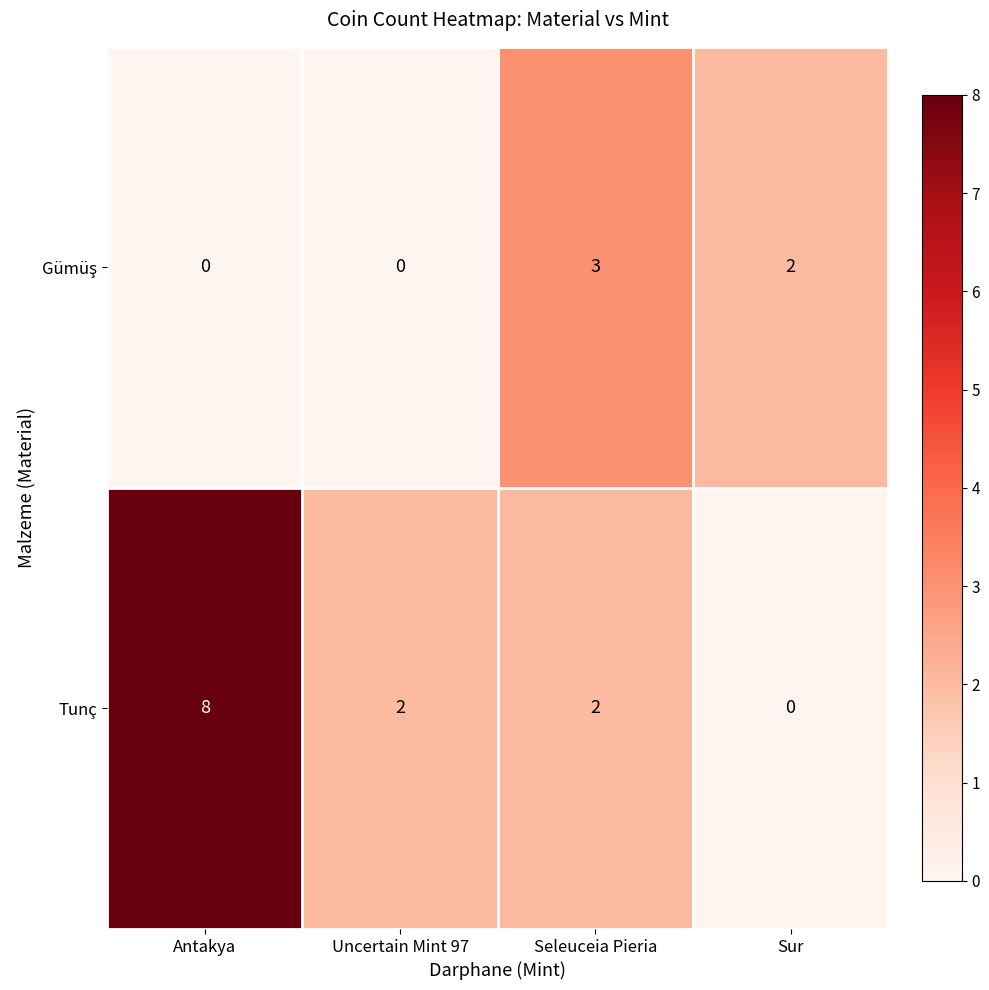

Is it true that Tunç equals 3 at Uncertain Mint 97?

False